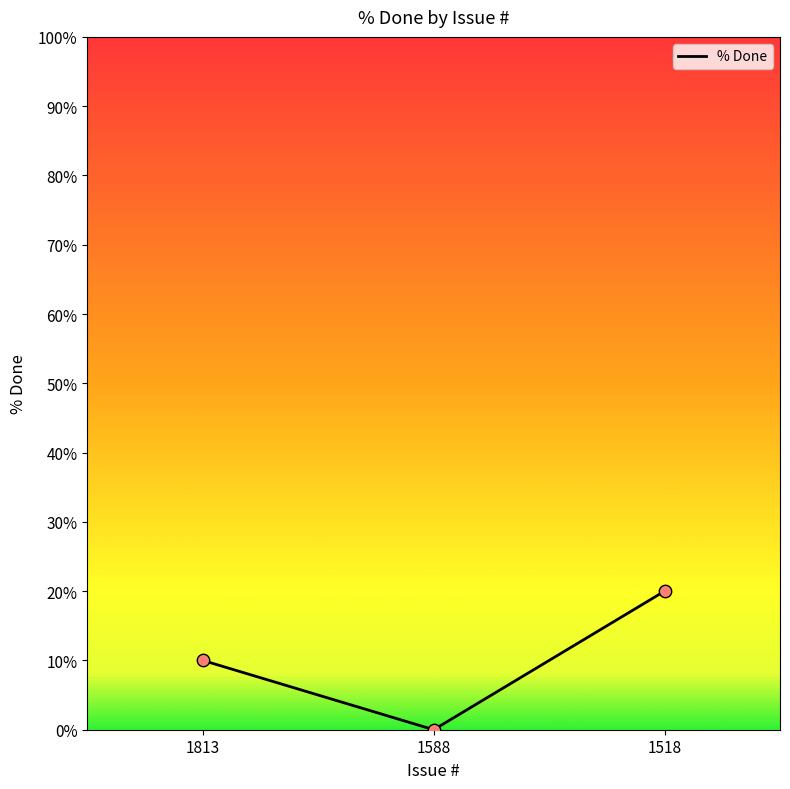

What is the change in value from 1813 to 1588?

-10